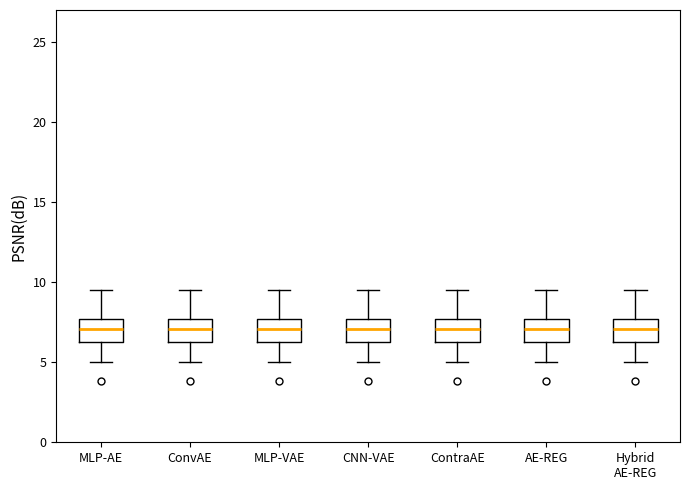

Reading left to right, transcribe this box plot: for each box, give where its median line is, the range the box spans, and where its two whiskers end, as read against the y-axis. The values are not printed on the chart, so give them approximately, as read against the axis.

MLP-AE: median 7.0, box 6.5 to 7.5, whiskers 5.0 to 9.5
ConvAE: median 7.0, box 6.5 to 7.5, whiskers 5.0 to 9.5
MLP-VAE: median 7.0, box 6.5 to 7.5, whiskers 5.0 to 9.5
CNN-VAE: median 7.0, box 6.5 to 7.5, whiskers 5.0 to 9.5
ContraAE: median 7.0, box 6.5 to 7.5, whiskers 5.0 to 9.5
AE-REG: median 7.0, box 6.5 to 7.5, whiskers 5.0 to 9.5
Hybrid AE-REG: median 7.0, box 6.5 to 7.5, whiskers 5.0 to 9.5